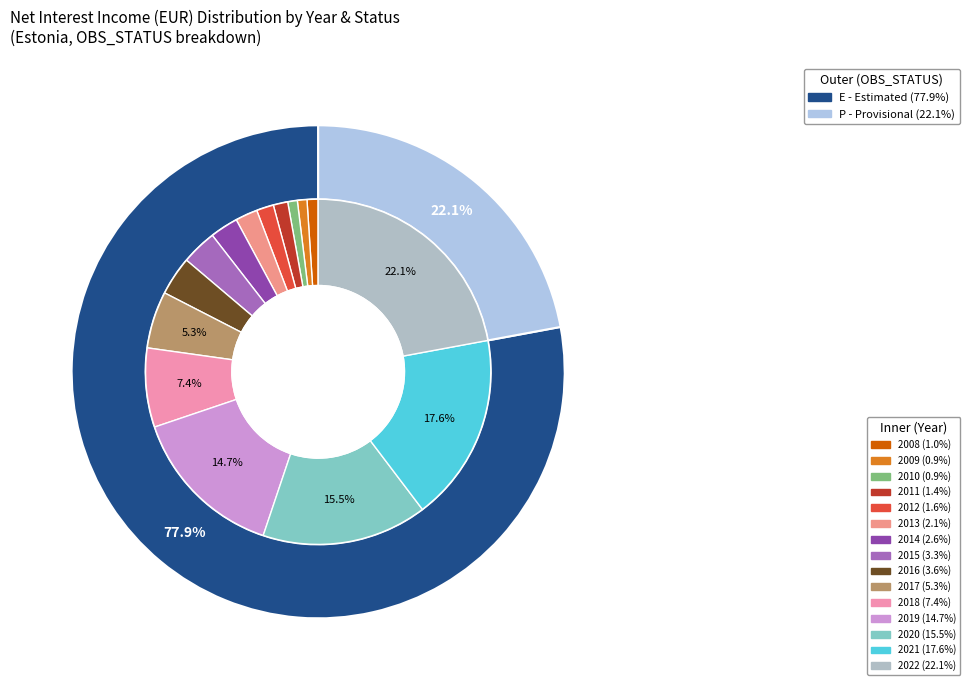

True or false: 2008 accounts for 1% of the total.

True